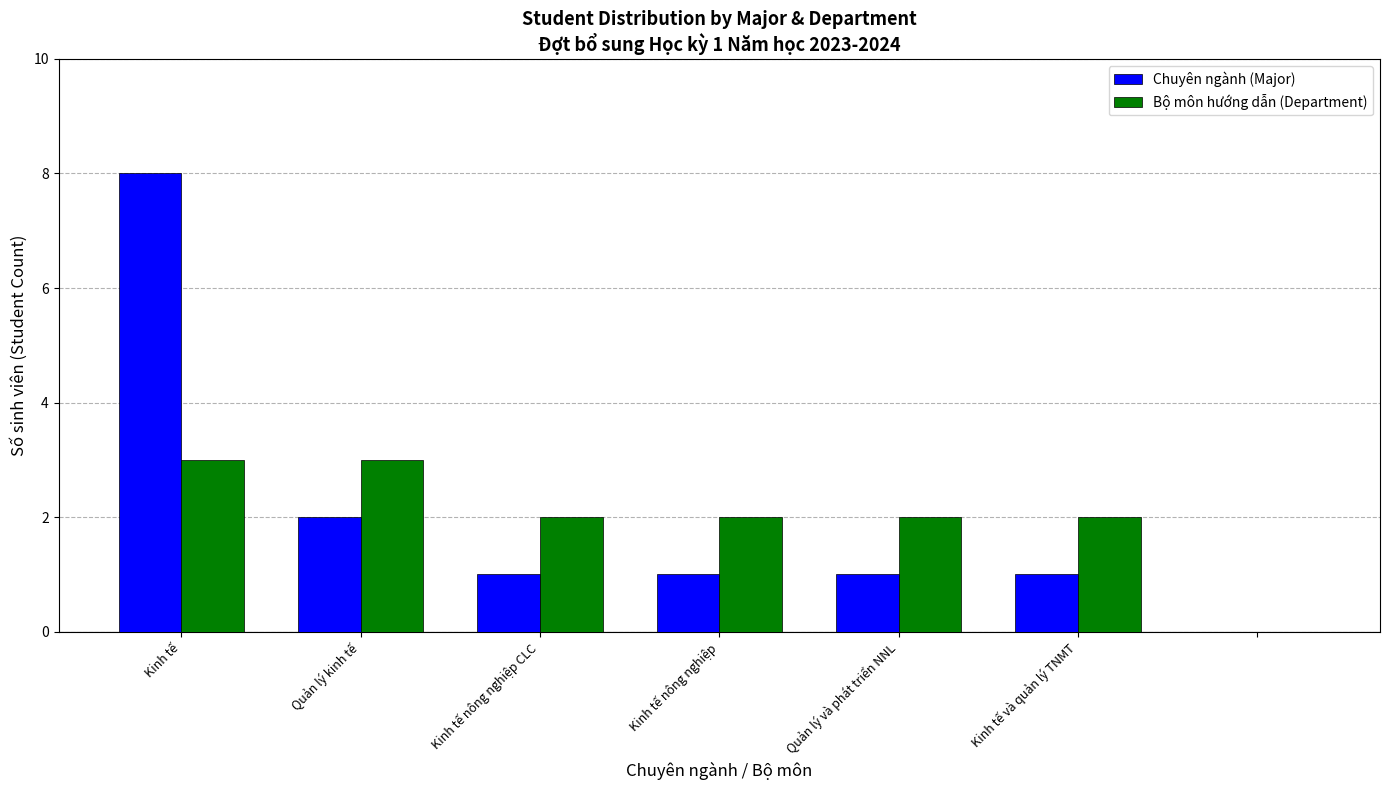

What is the sum of all Chuyên ngành (Major) values?

14